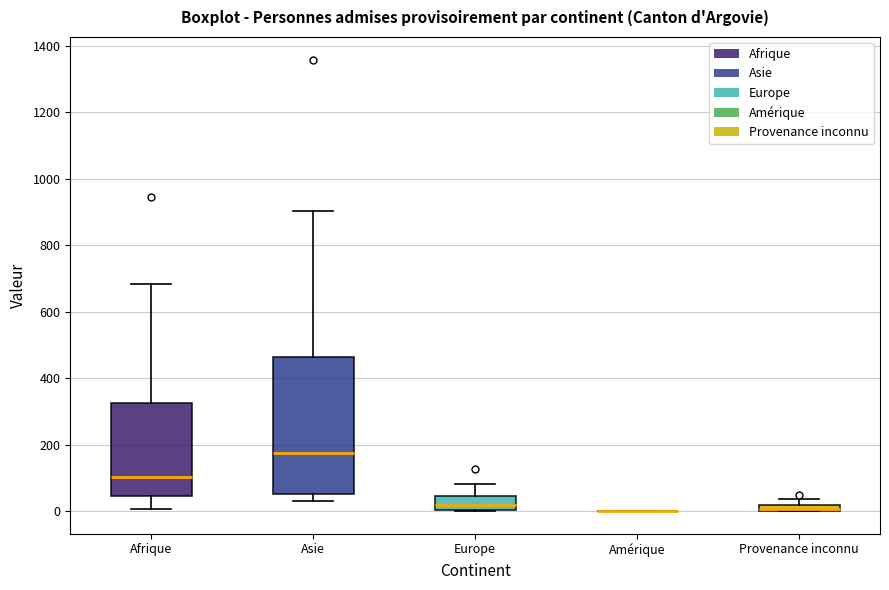

Where does the upper whisker of the box for Provenance inconnu end on the y-axis? The values are not printed on the chart, so give them approximately, as read against the axis.

40